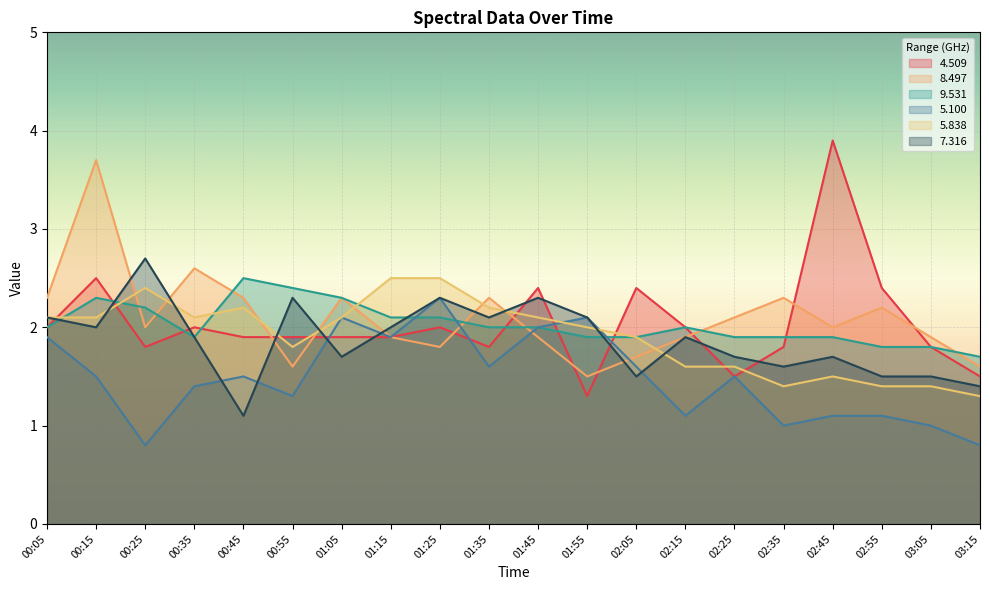

Is it true that 9.531 equals 1.9 at 02:45?

True